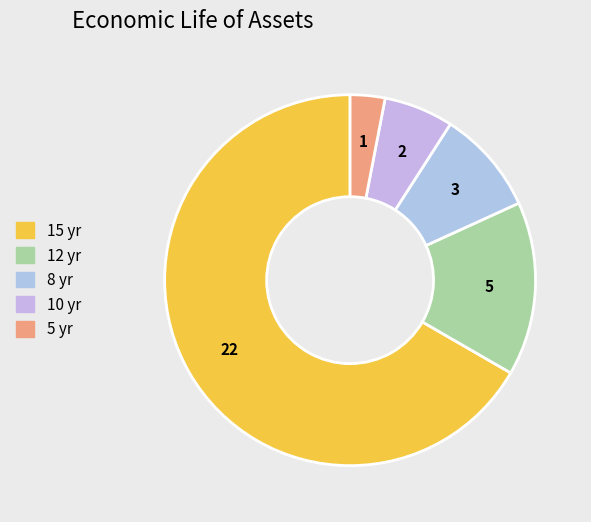

To the nearest percent, what is the average slice percentage?

20%